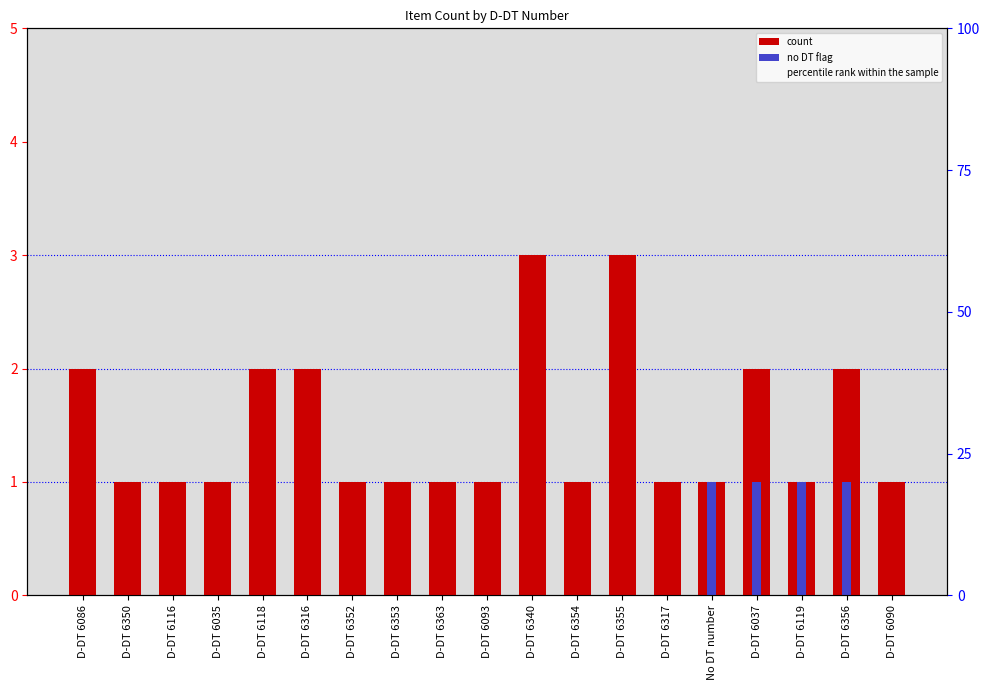

What is the difference between the maximum and second lowest values in the count series?

2.0